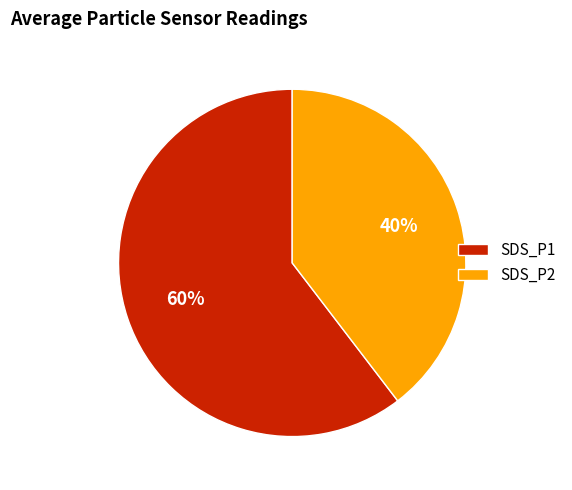

What is the largest slice in the pie chart?

SDS_P1